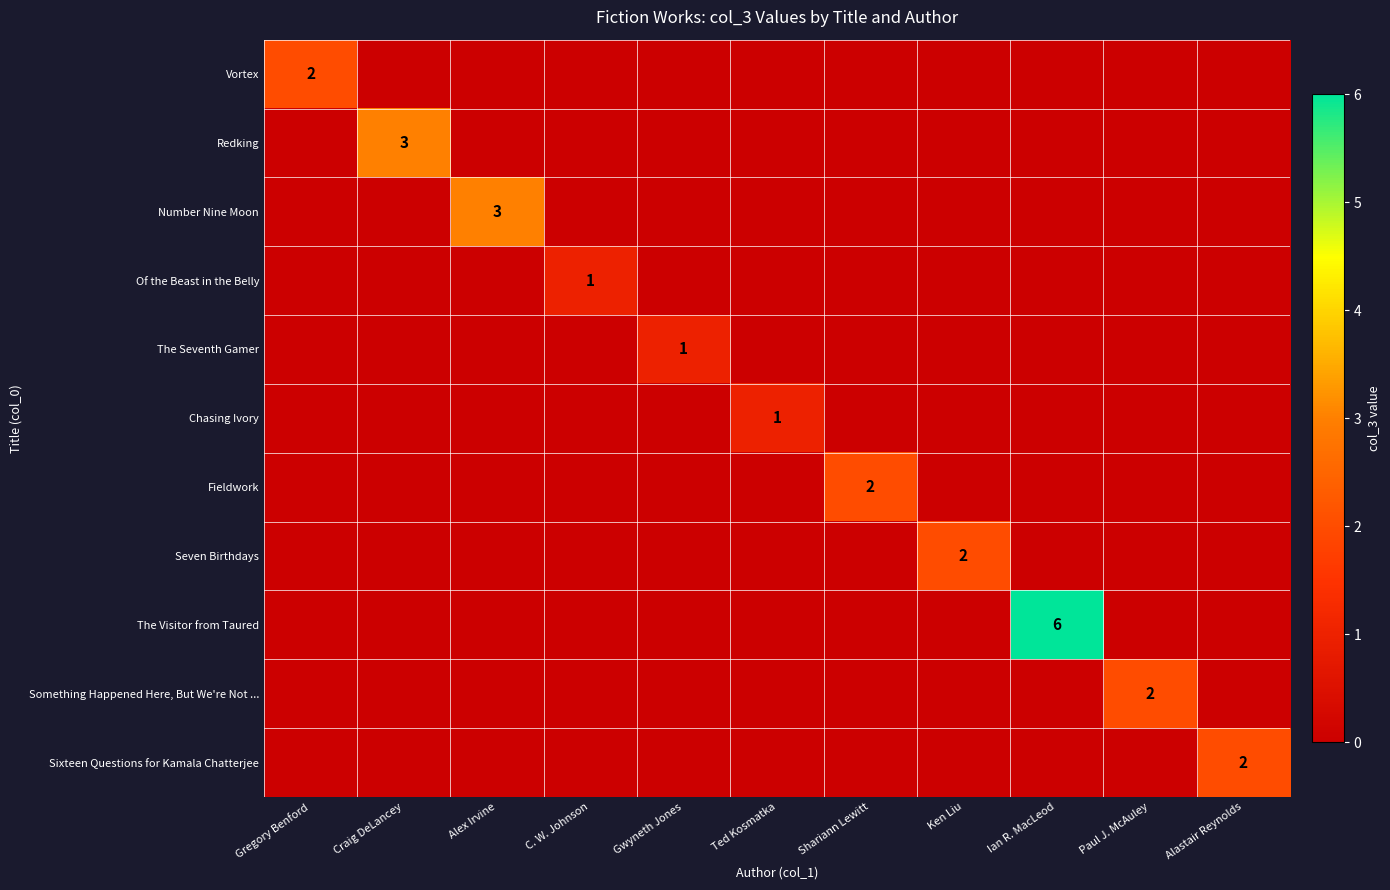

Which series has the largest total across all categories?

The Visitor from Taured